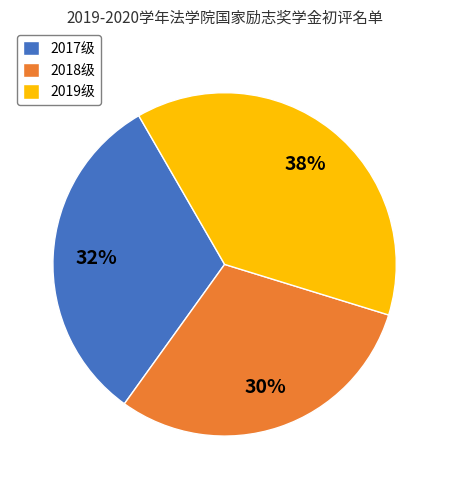

The 2018级 slice represents 41% of the pie. True or false?

False